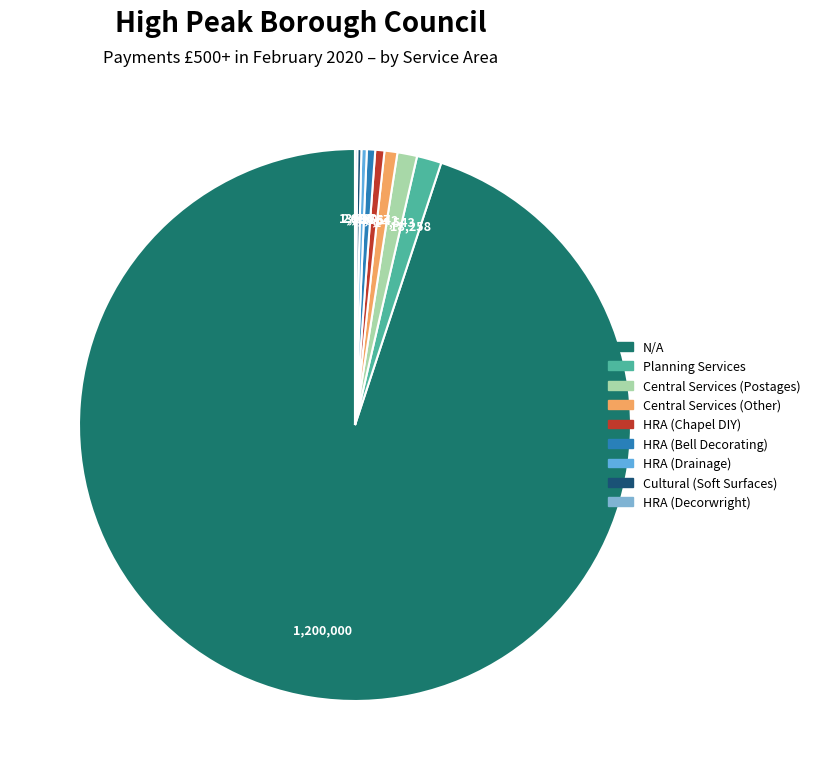

What is the change in value from N/A to HRA (Bell Decorating)?

-1193844.1